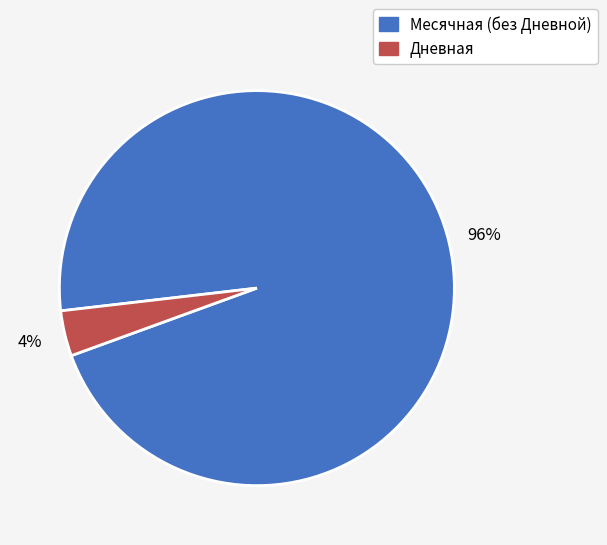

Is there any slice that represents more than half of the pie?

Yes